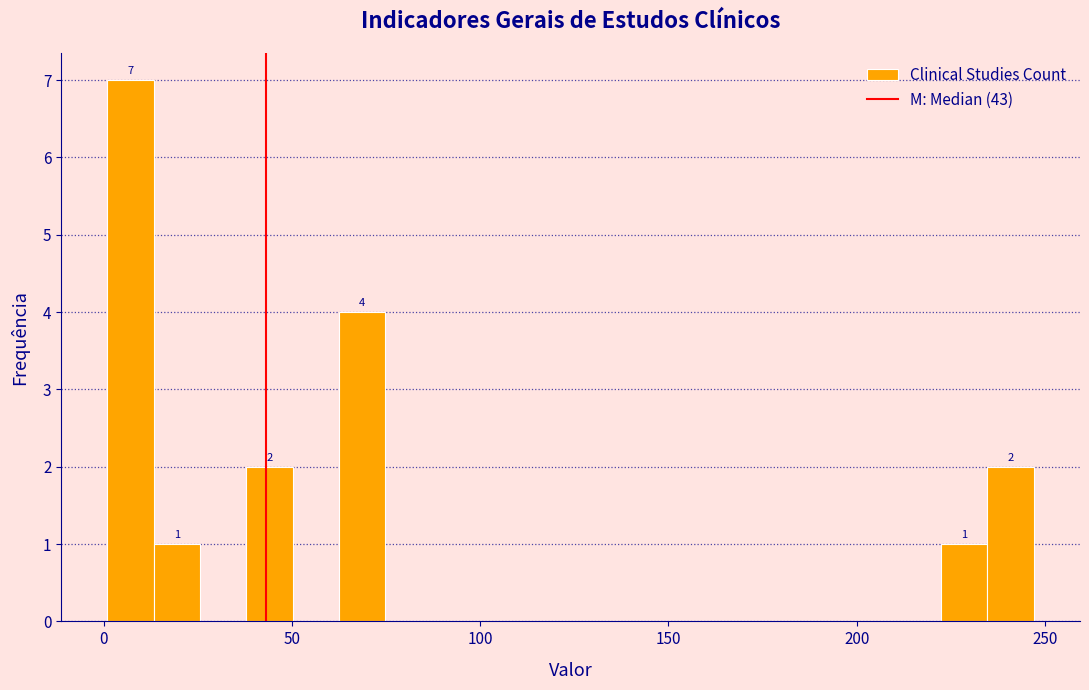

Read against the x-axis, roughly where is the centre of the tallest bar?

5